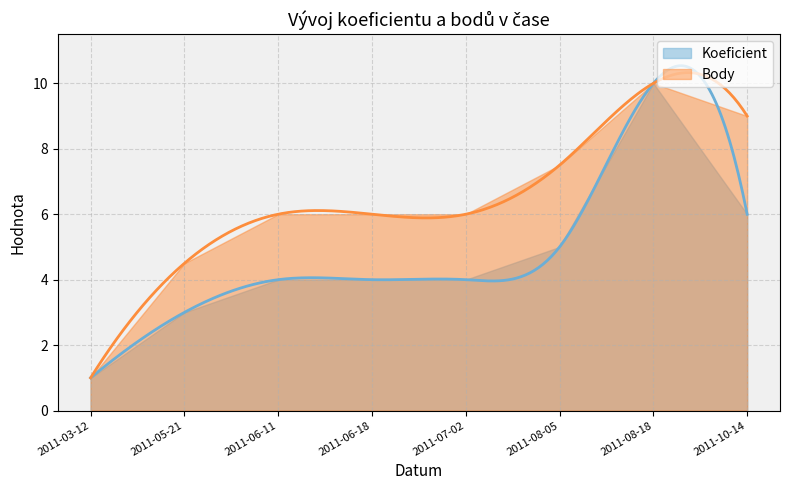

What is the lowest value of the Body series?

1.0